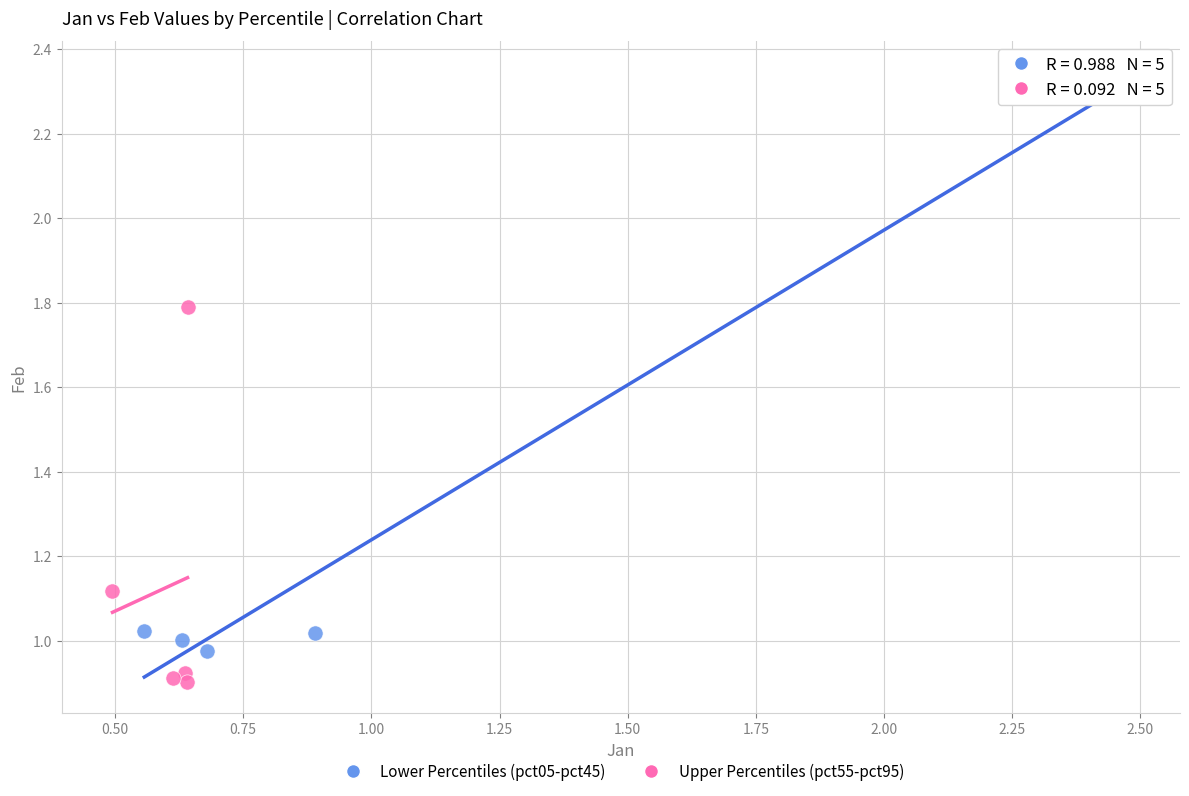

Which series has the widest spread of Y values?

Lower Percentiles (pct05-pct45)